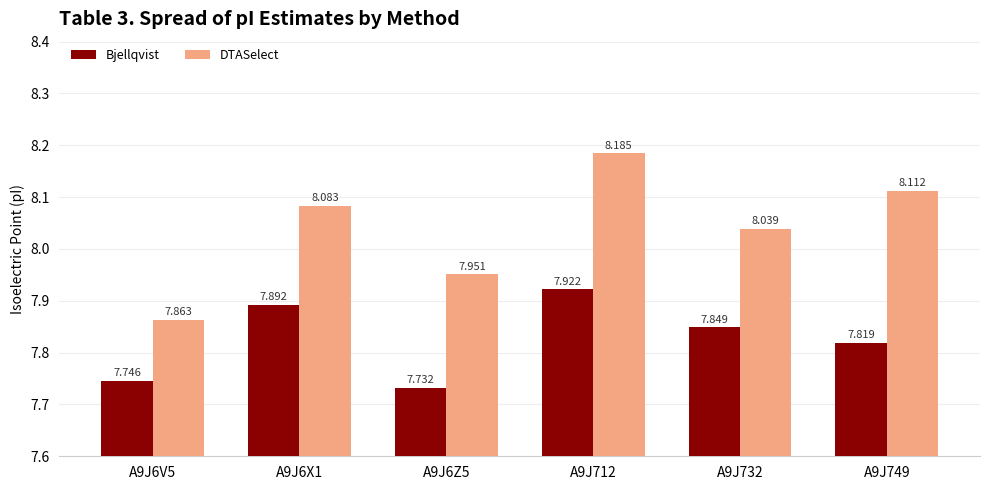

How many bars are there in each group?

2